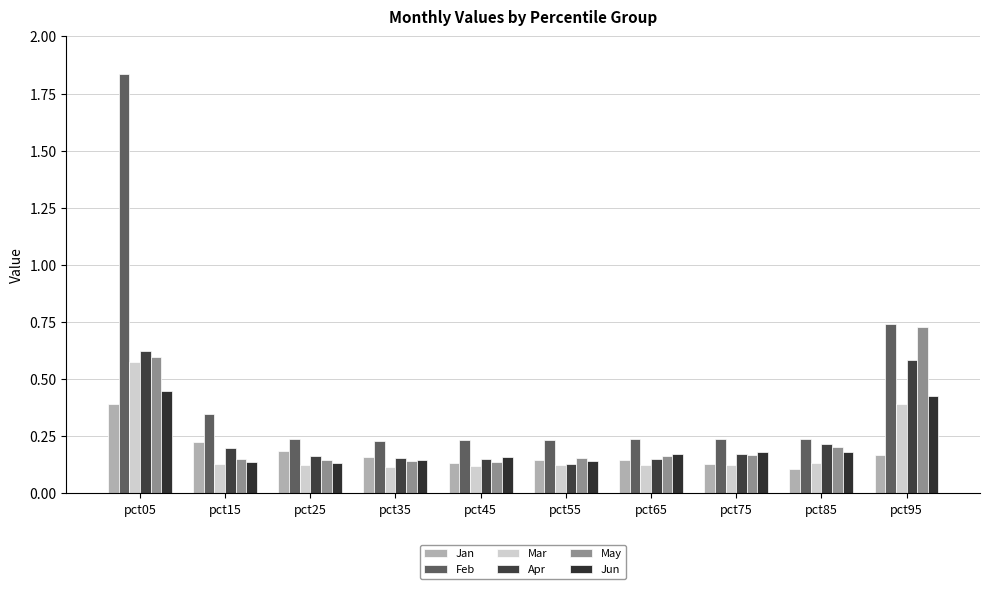

True or false: Mar has a value of 0.1 at pct85.

True